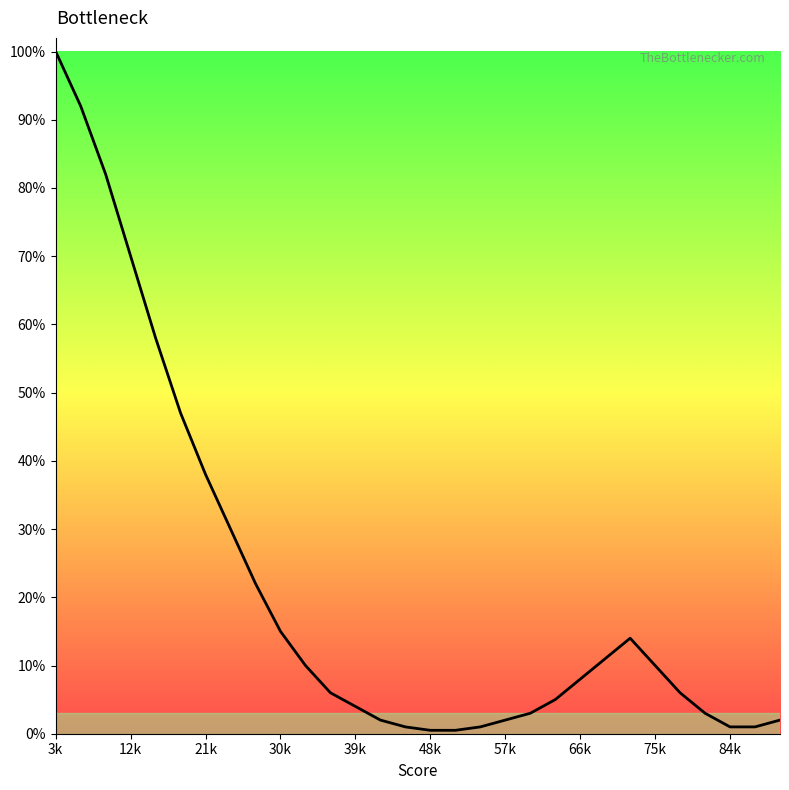

What is the maximum value shown in the chart?

100.0